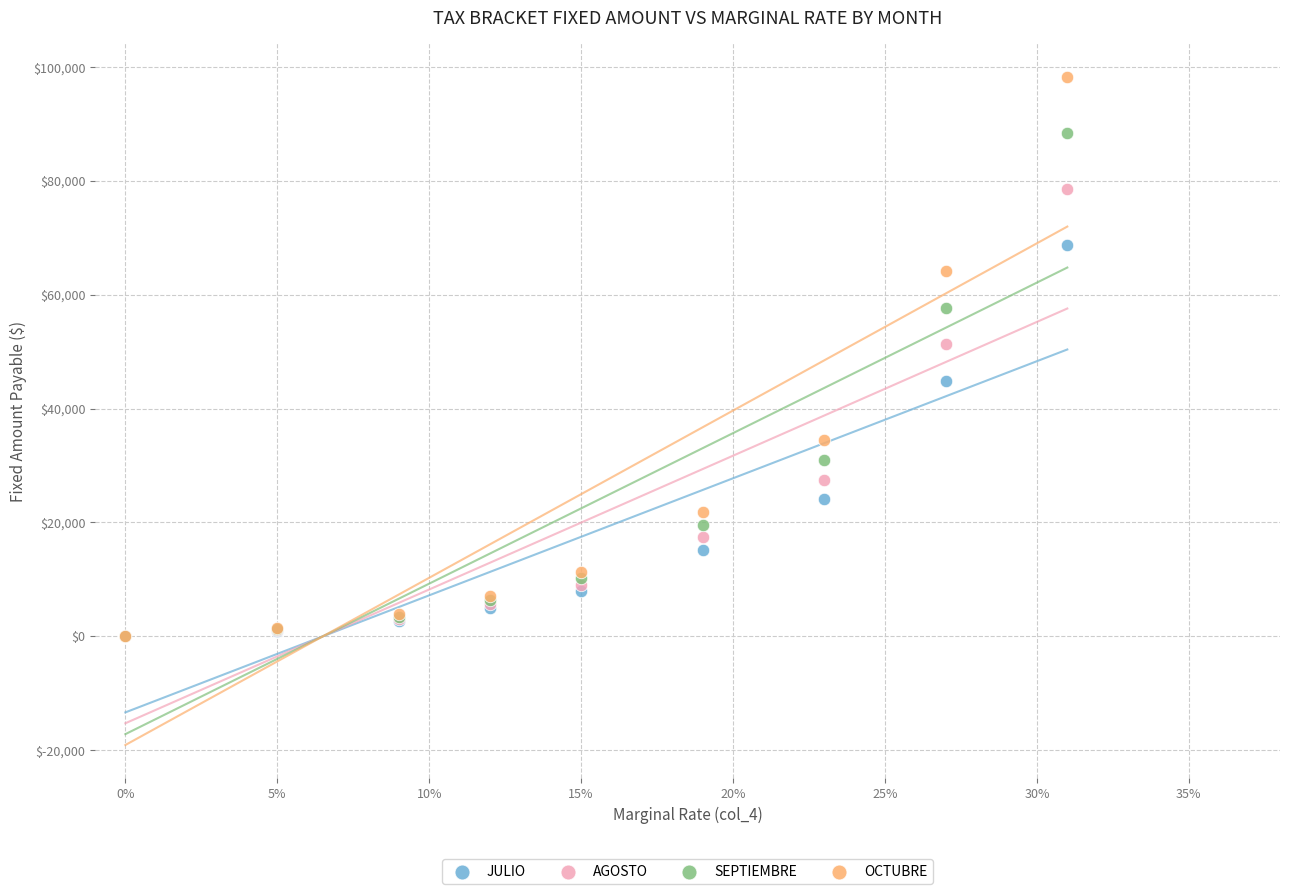

What are all the series names shown in the legend?

JULIO, AGOSTO, SEPTIEMBRE, OCTUBRE